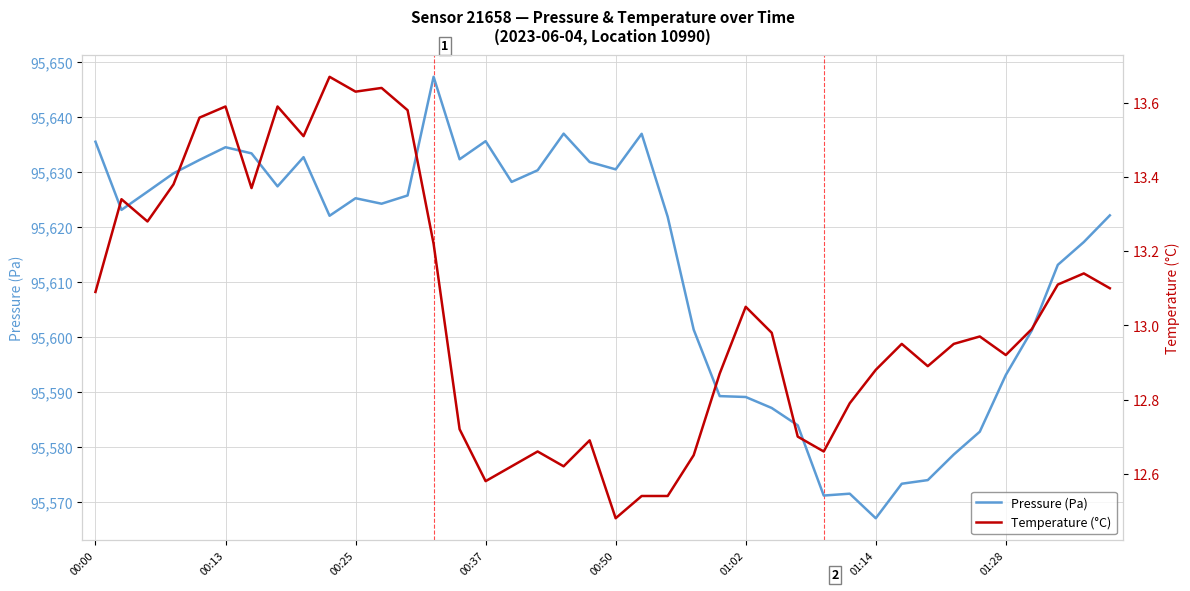

The value of Temperature (°C) at 00:00 is 18.0. True or false?

False